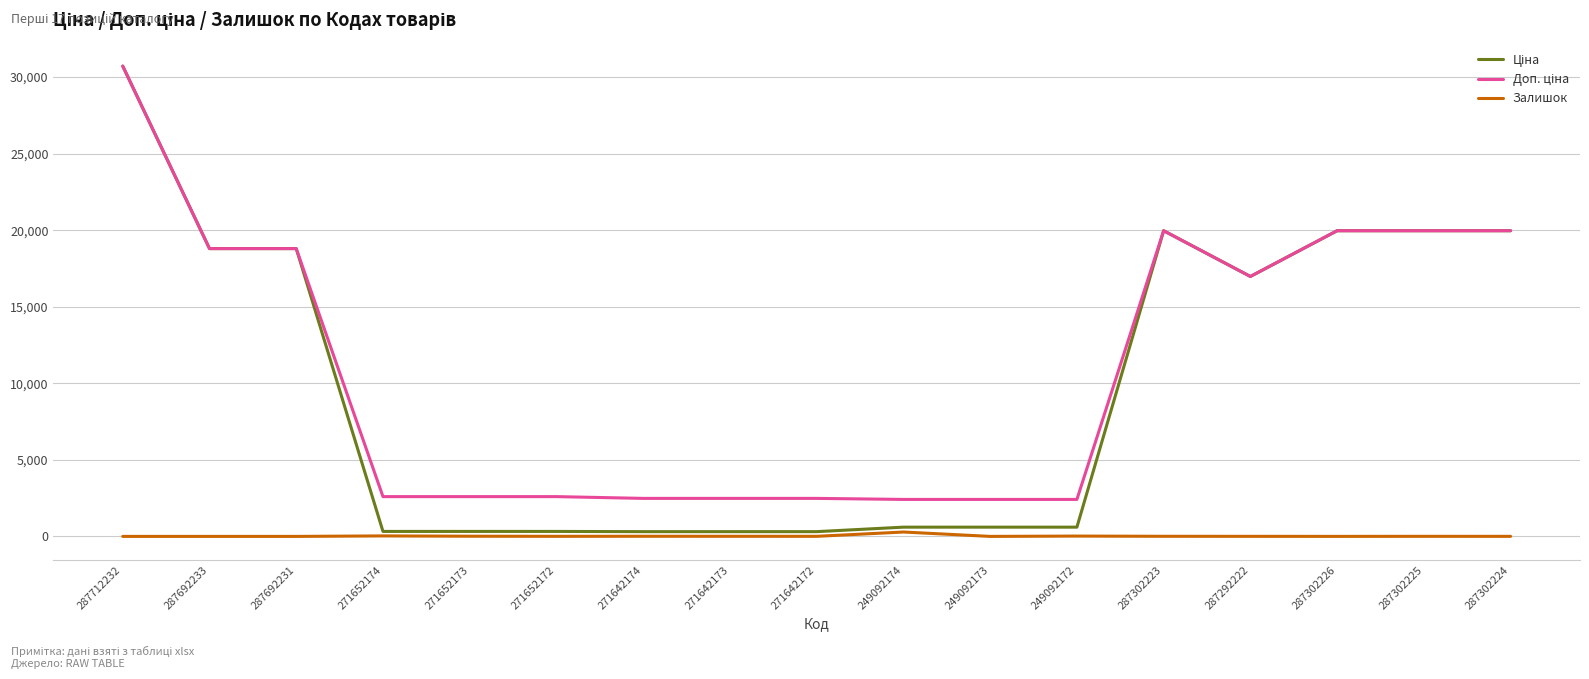

What is the greatest value displayed?

30717.1